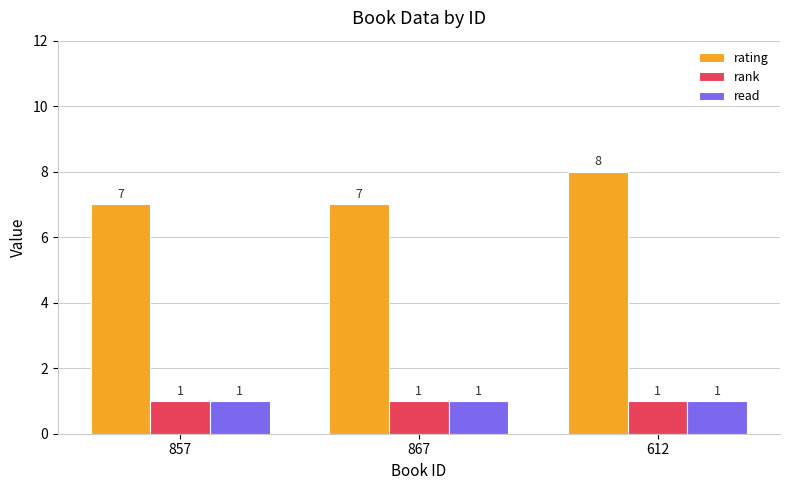

What is the total value across all series at 612?

10